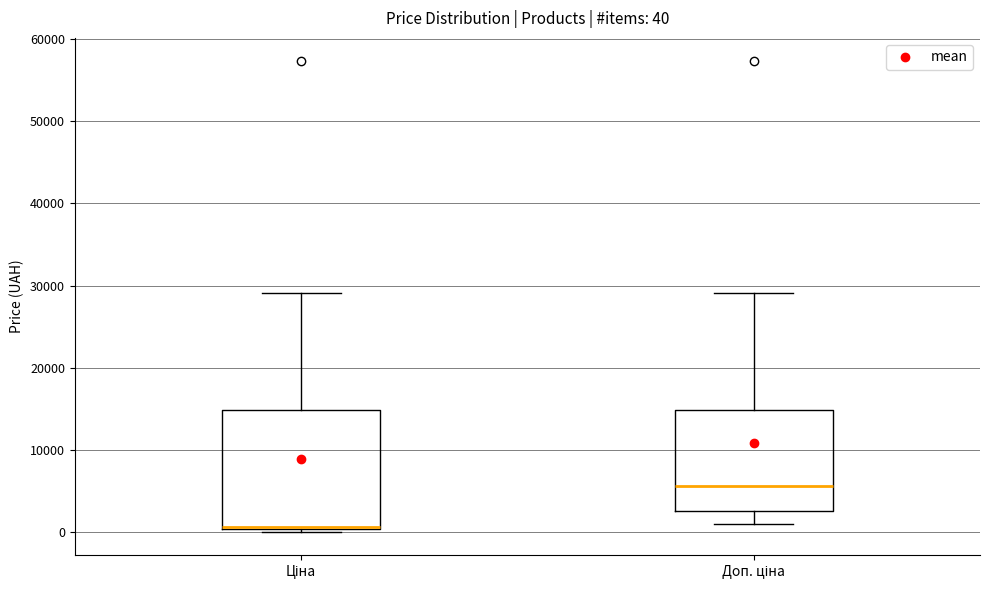

Comparing the boxes themselves (not the whiskers), which one is the tallest?

Ціна